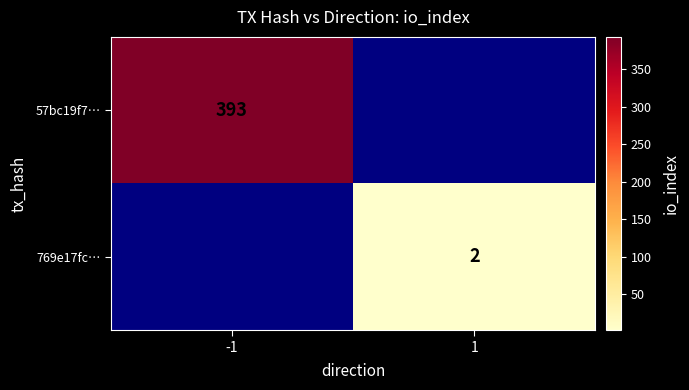

The 769e17fc… series shows 1 at 1. True or false?

False